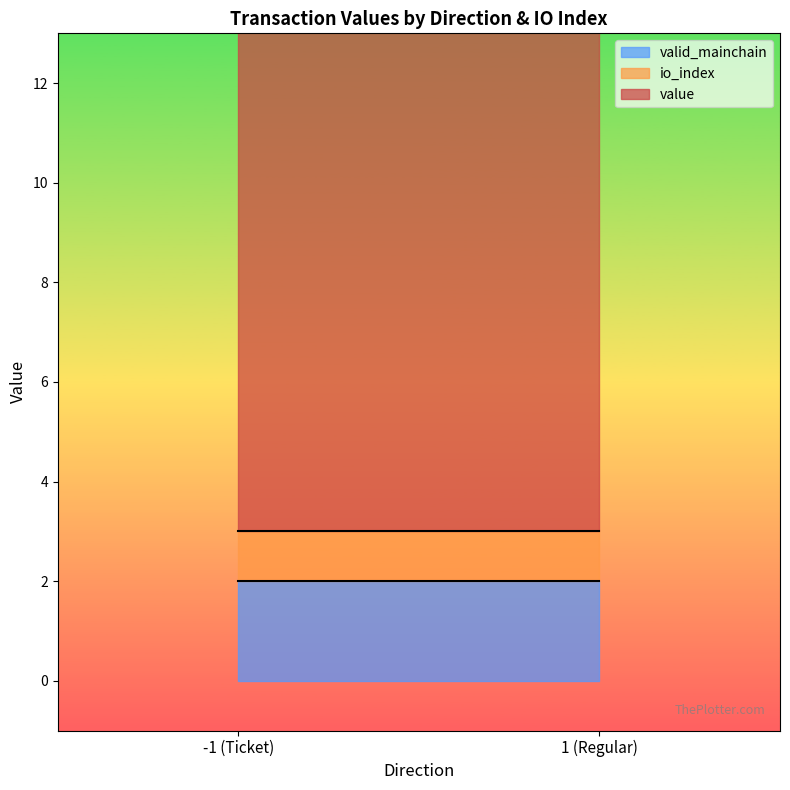

How many series are shown in this chart?

3